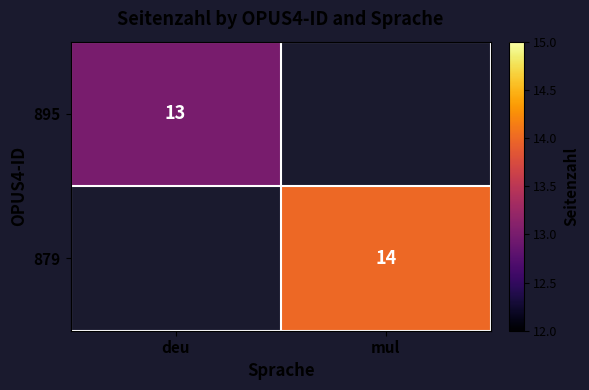

True or false: 895 has a value of 21 at deu.

False